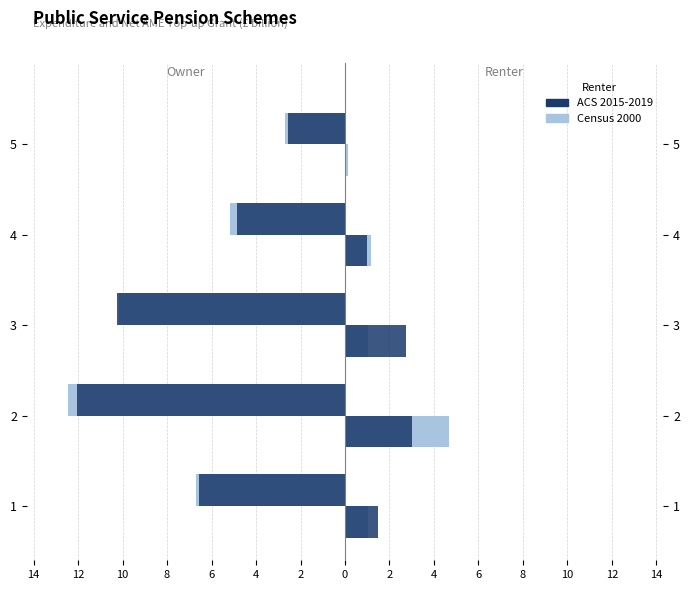

Between 1 and 4, which is larger?

4